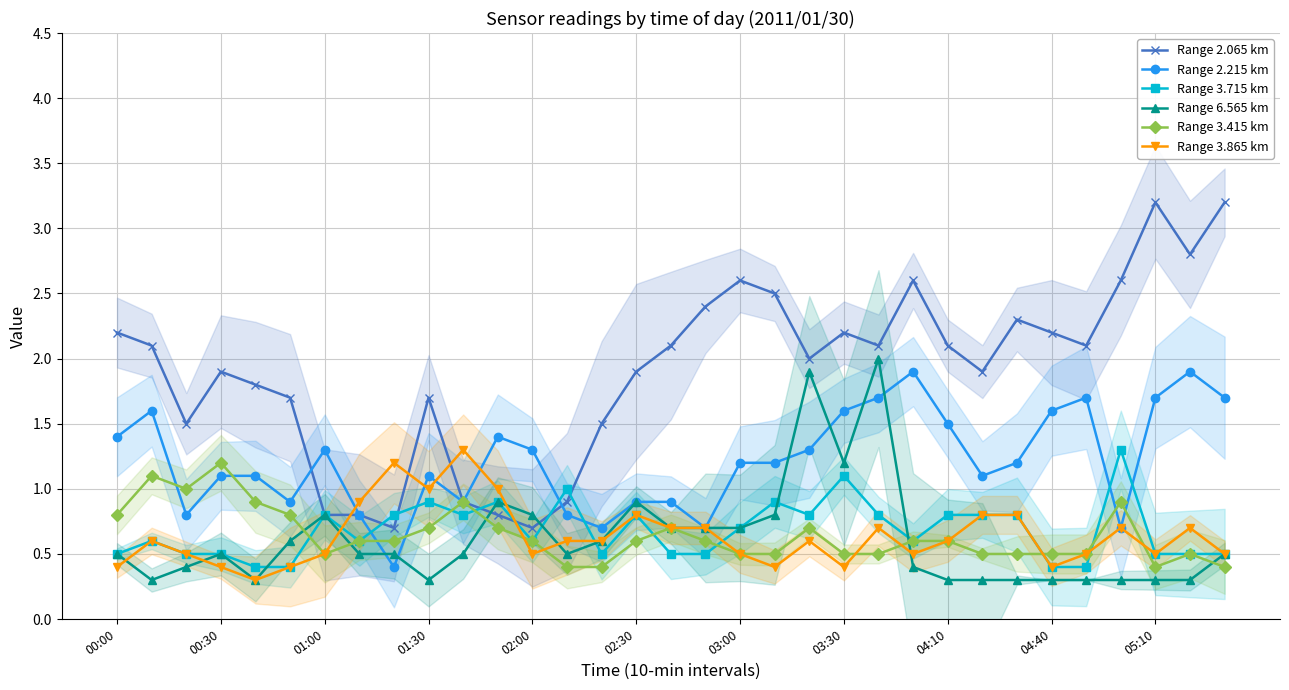

True or false: Range 6.565 km has more than 1 points higher than both neighbors.

True